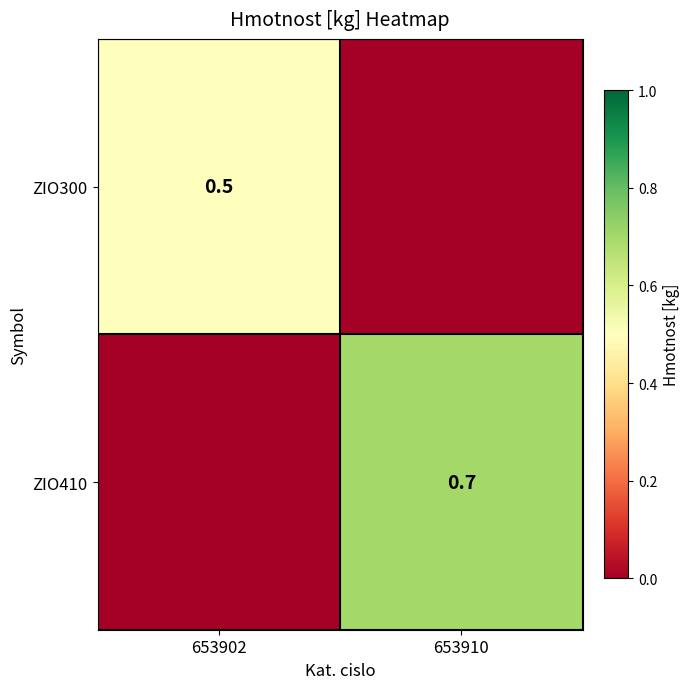

Which label corresponds to the largest value in the chart?

653910